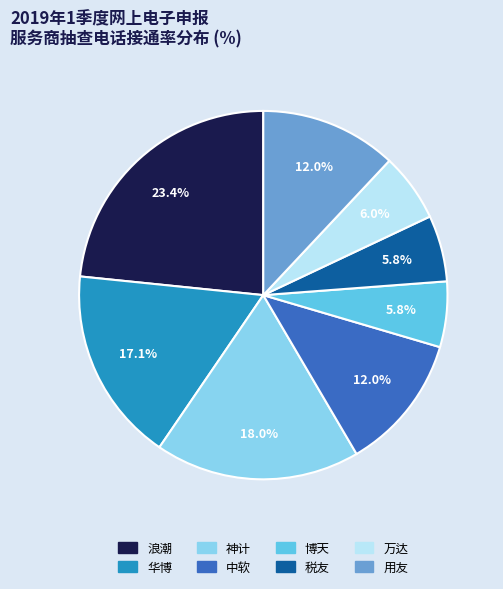

To the nearest percent, what is the average slice percentage?

12%